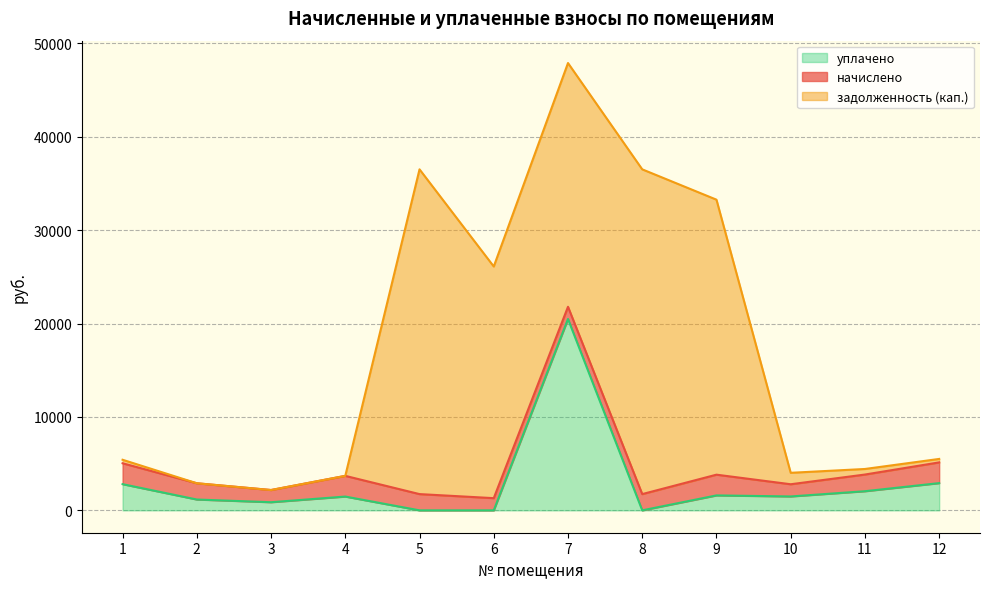

Between which two adjacent categories do начислено and уплачено first intersect?

1 and 2